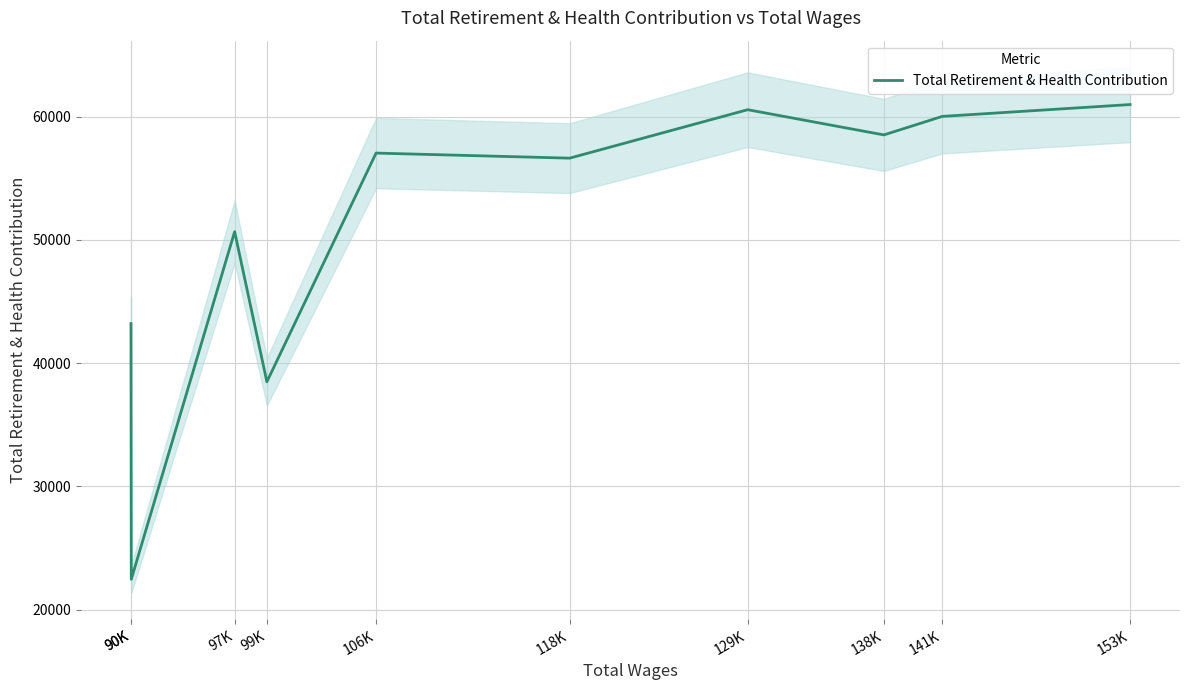

What is the sum of the values at 129K and 90K?

103774